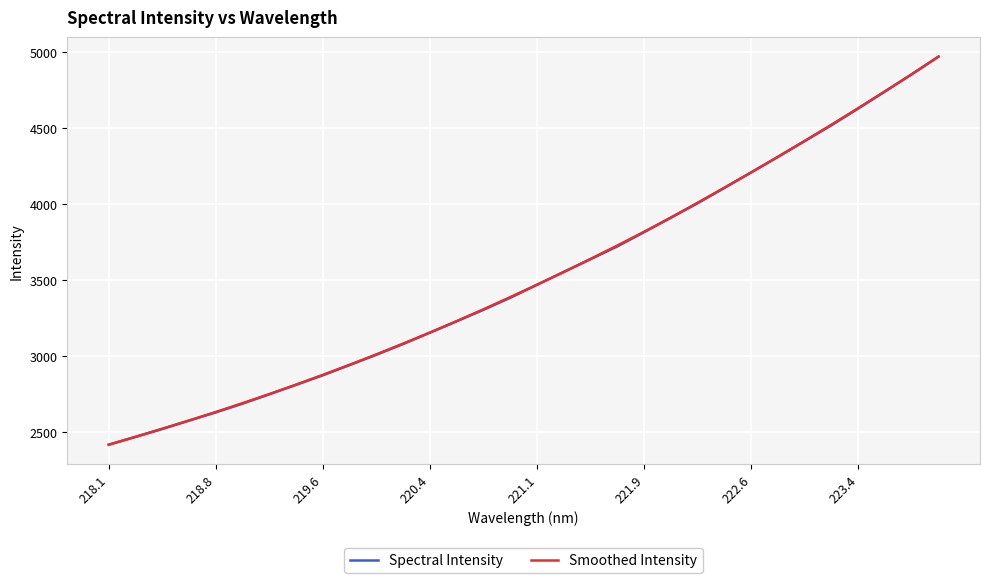

What is the maximum value shown in the chart?

4969.8